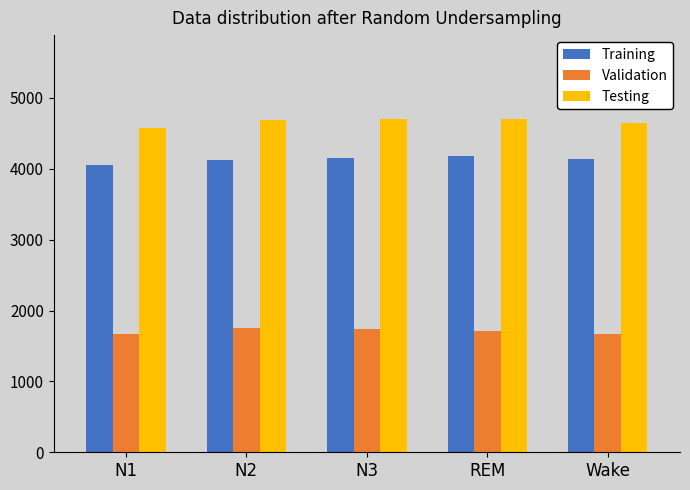

Rank the series by their maximum value, from lowest to highest.

Validation, Training, Testing